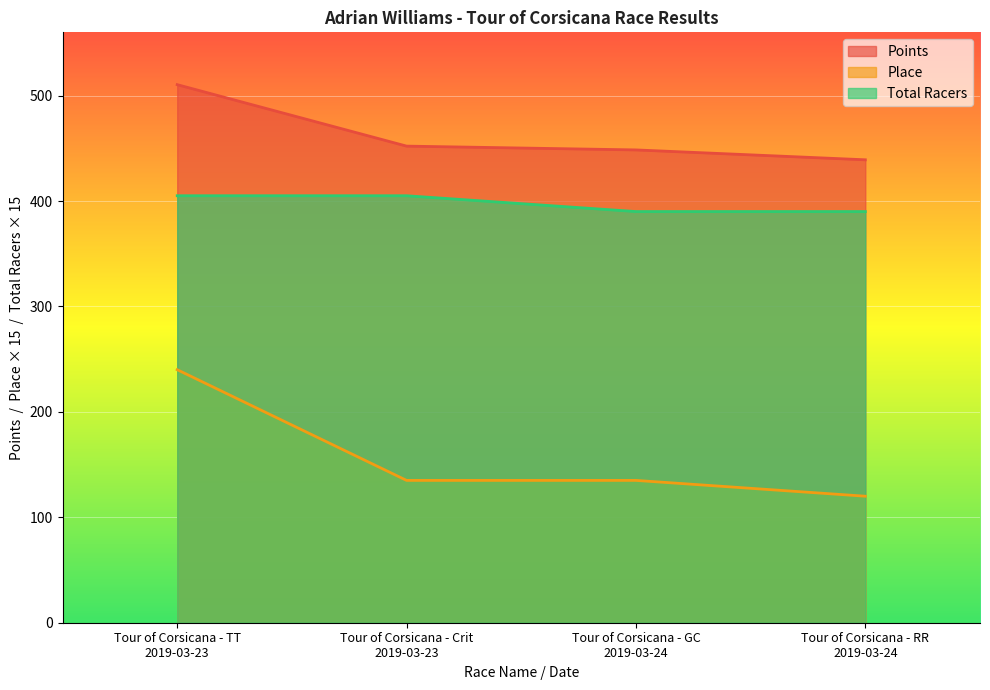

Rank the series by their maximum value, from lowest to highest.

Place, Total Racers, Points